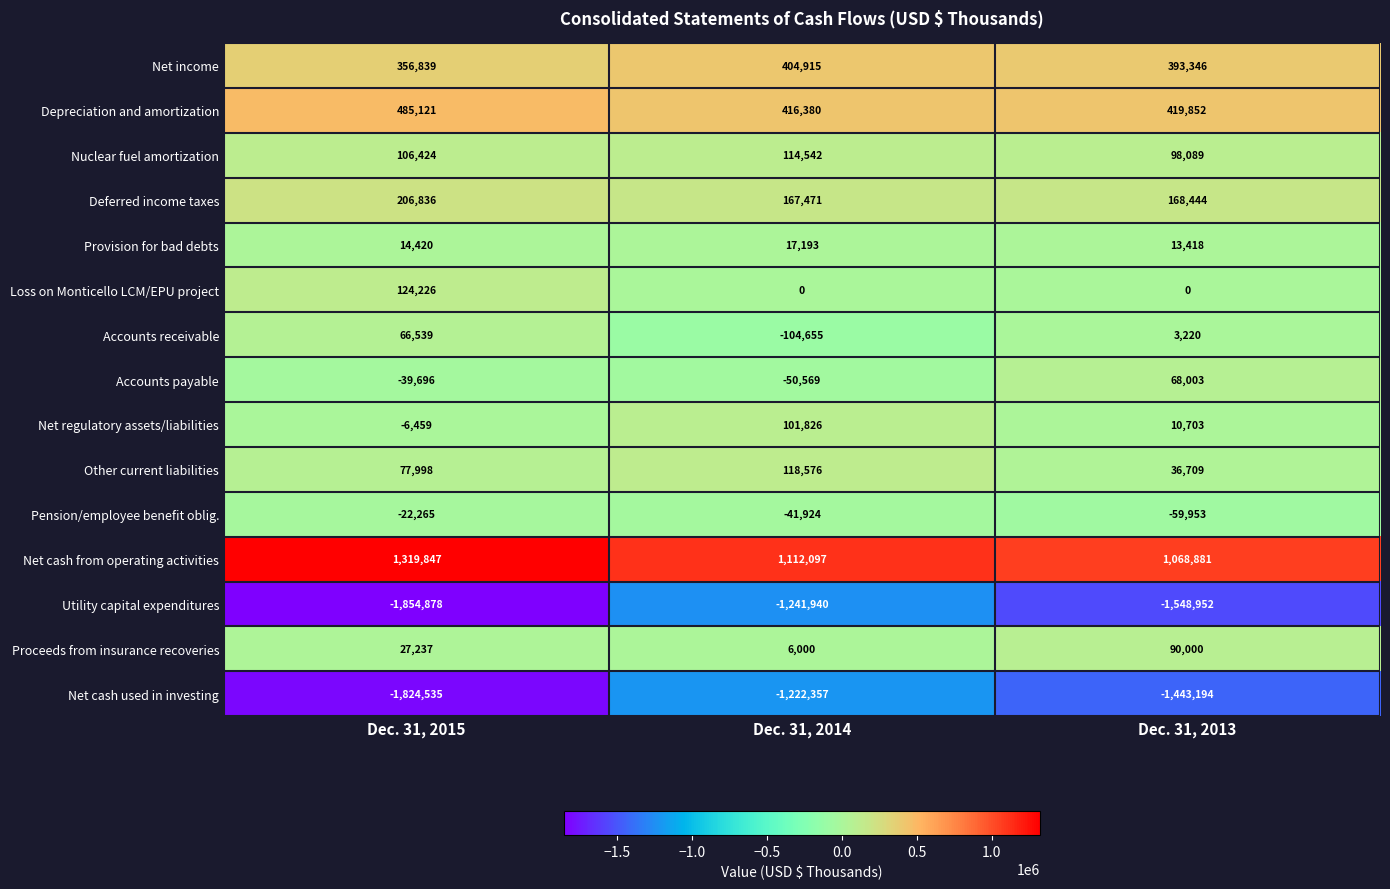

What is the total value across all series at Dec. 31, 2015?

-962346